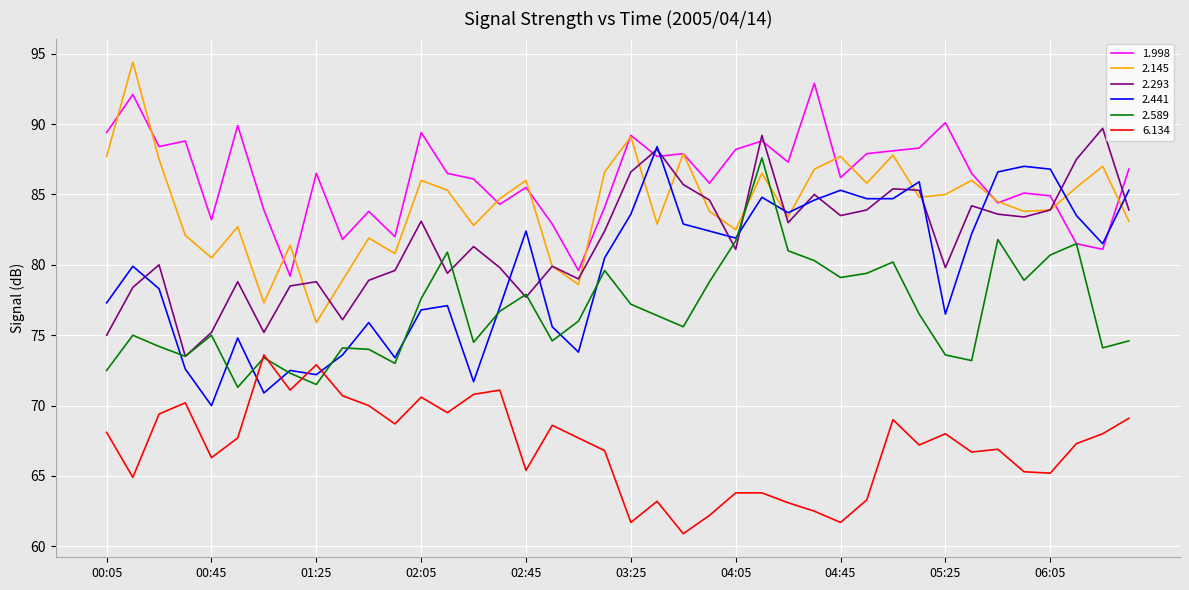

What is the minimum value for 2.293?

73.5